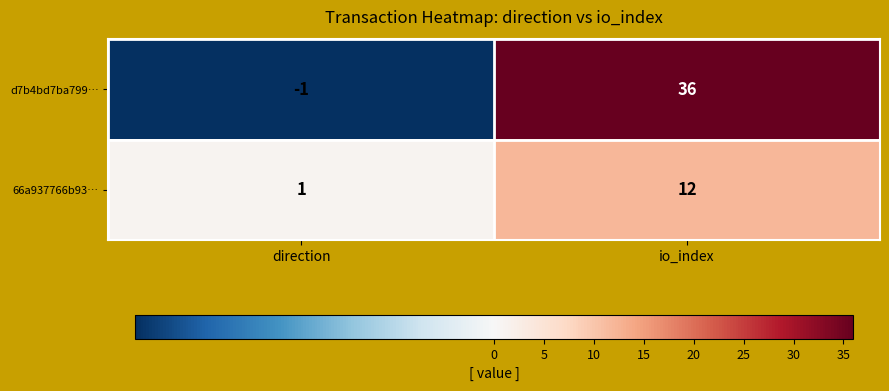

Which series has the largest range (max minus min)?

d7b4bd7ba799…